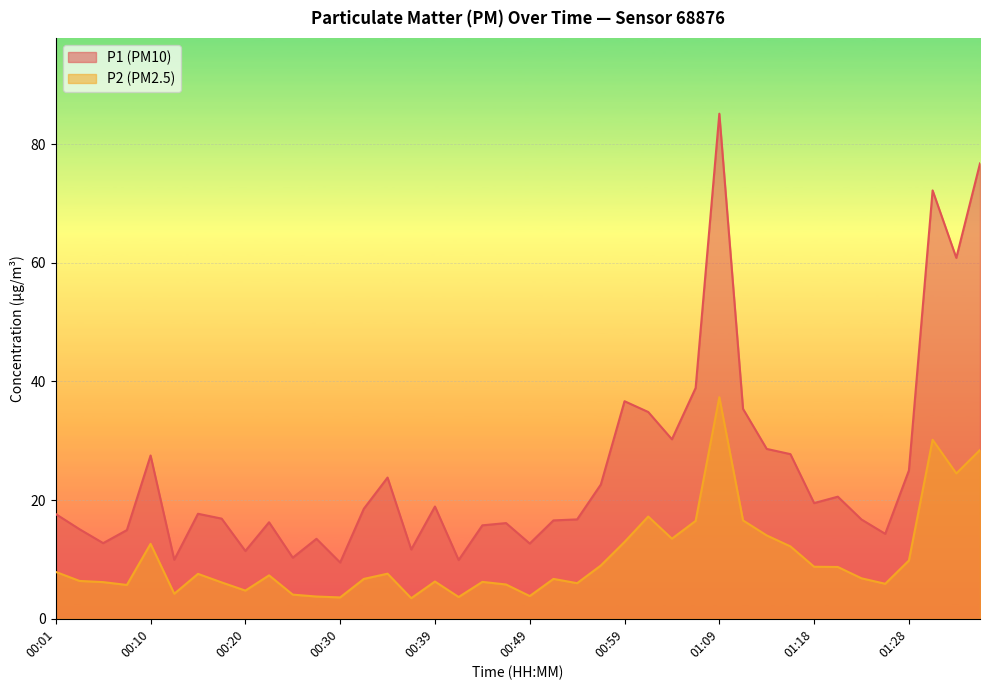

Which series has the largest total across all categories?

P1 (PM10)